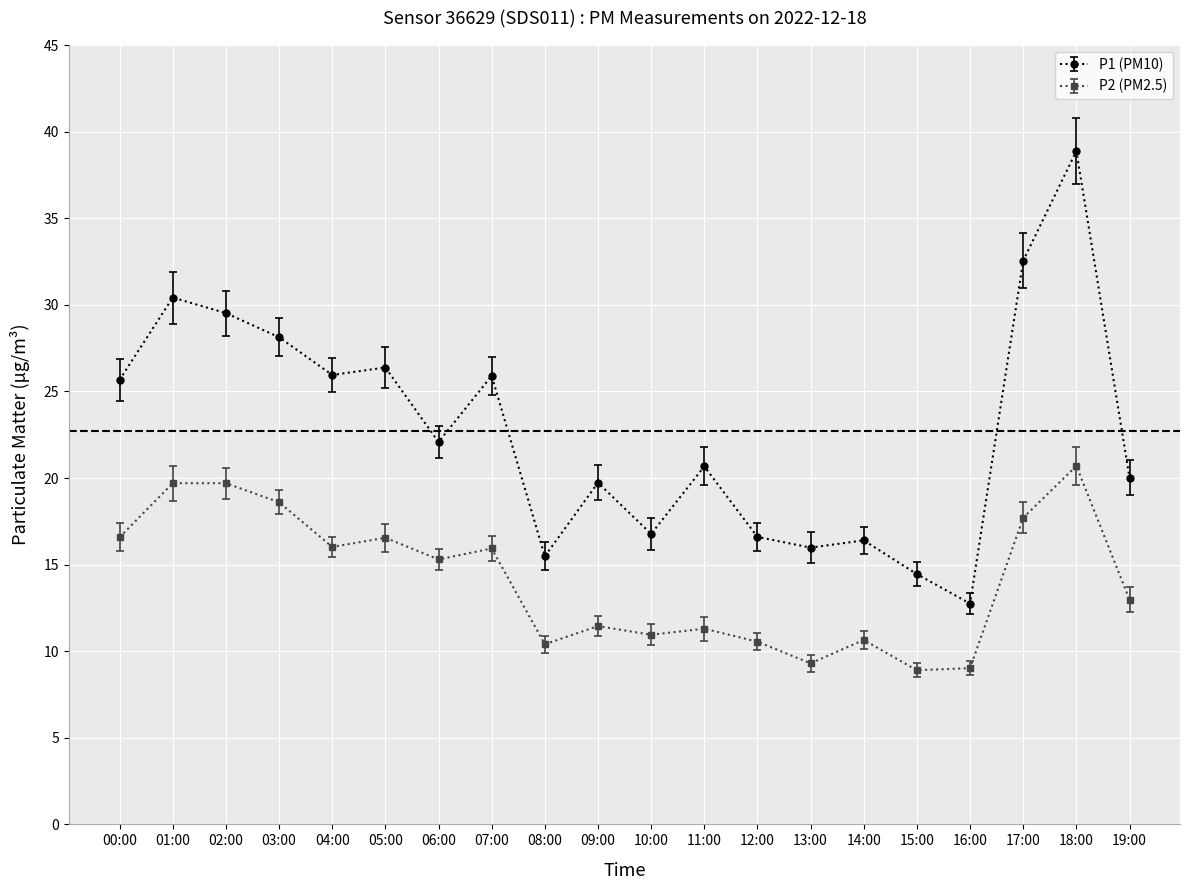

True or false: P2 (PM2.5) and P1 (PM10) intersect in this chart.

False